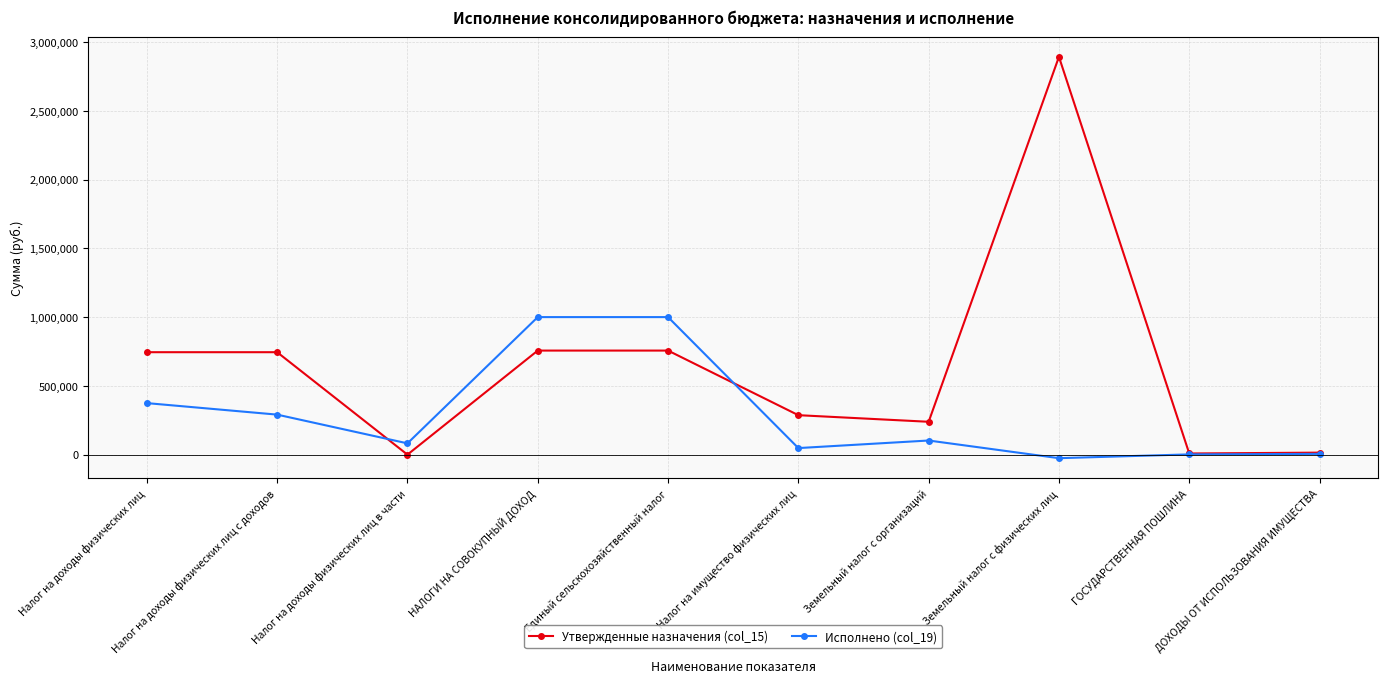

What position from the right is Земельный налог с организаций?

4